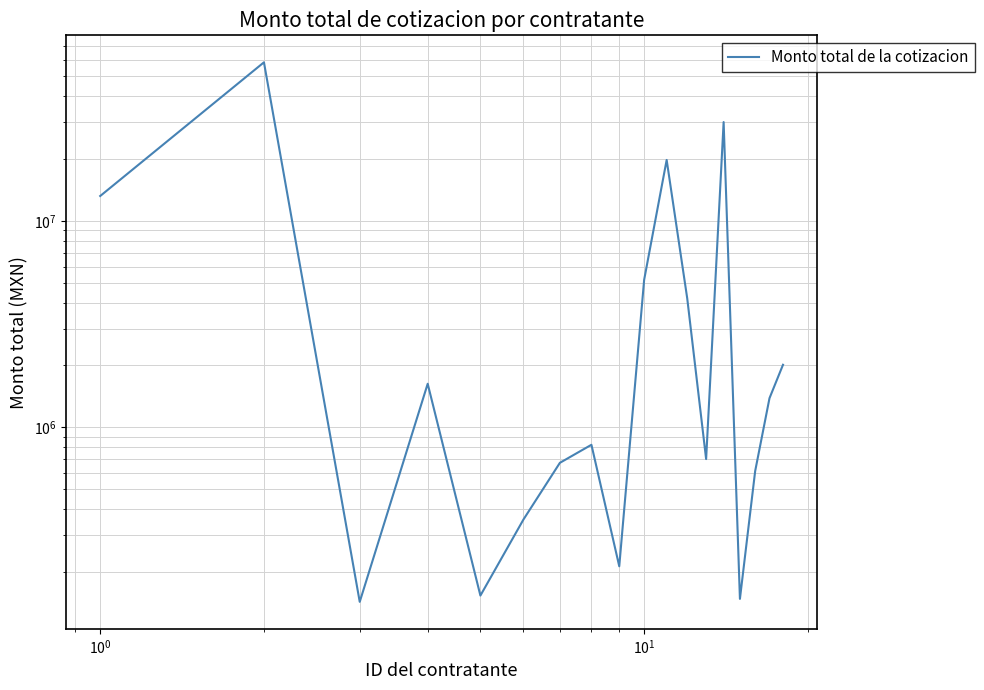

Reading left to right, what are all the values shown in this chart?

13185952.0	58560429.6	142774.5	1624849.1	153120.0	357767.2	672907.6	822849.8	212280.0	5178240.0	19710720.0	4214280.0	701568.0	30079579.5	147579.3	613979.6	1383648.0	2008192.0